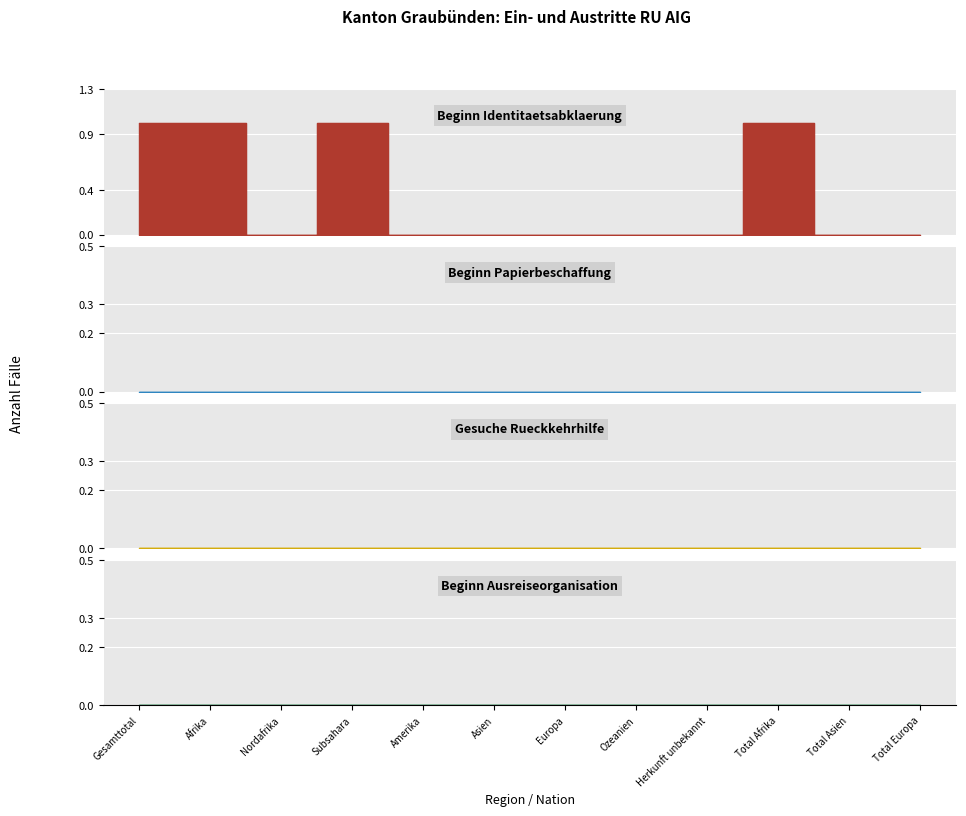

True or false: Beginn Papierbeschaffung and Beginn Ausreiseorganisation cross at least once.

False